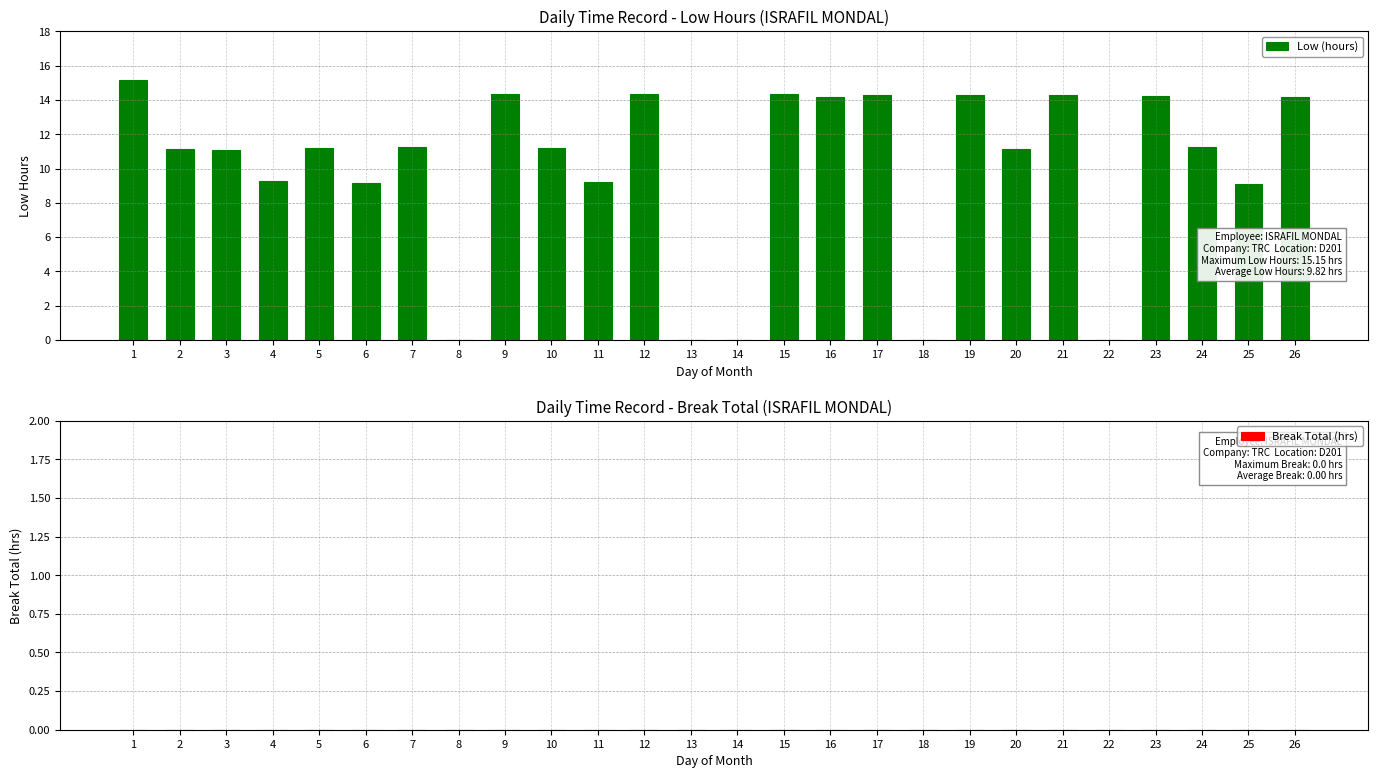

What is the greatest value displayed?

15.2